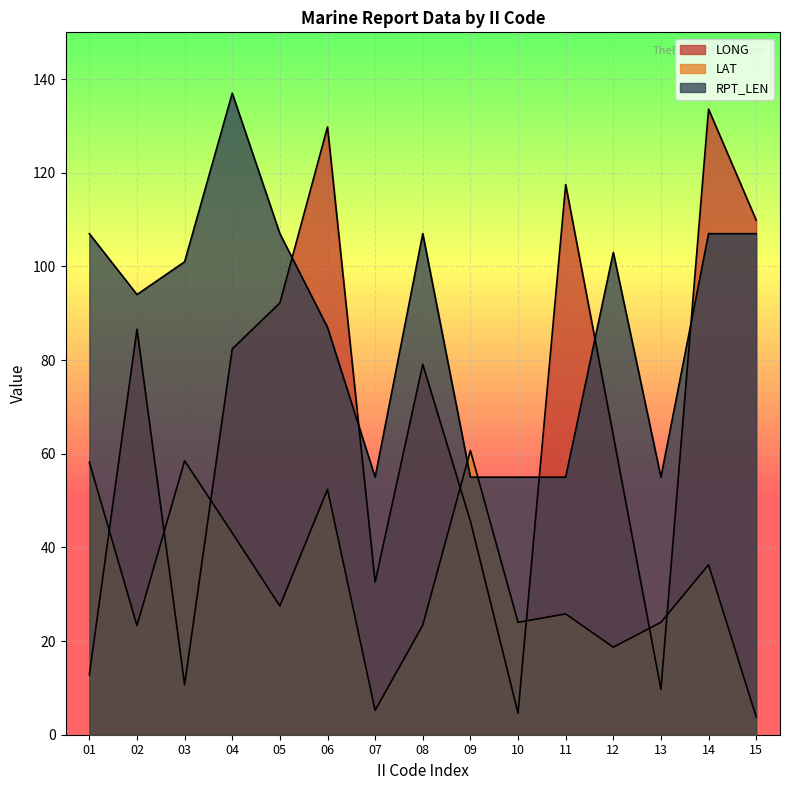

How many data points does each series have?

15